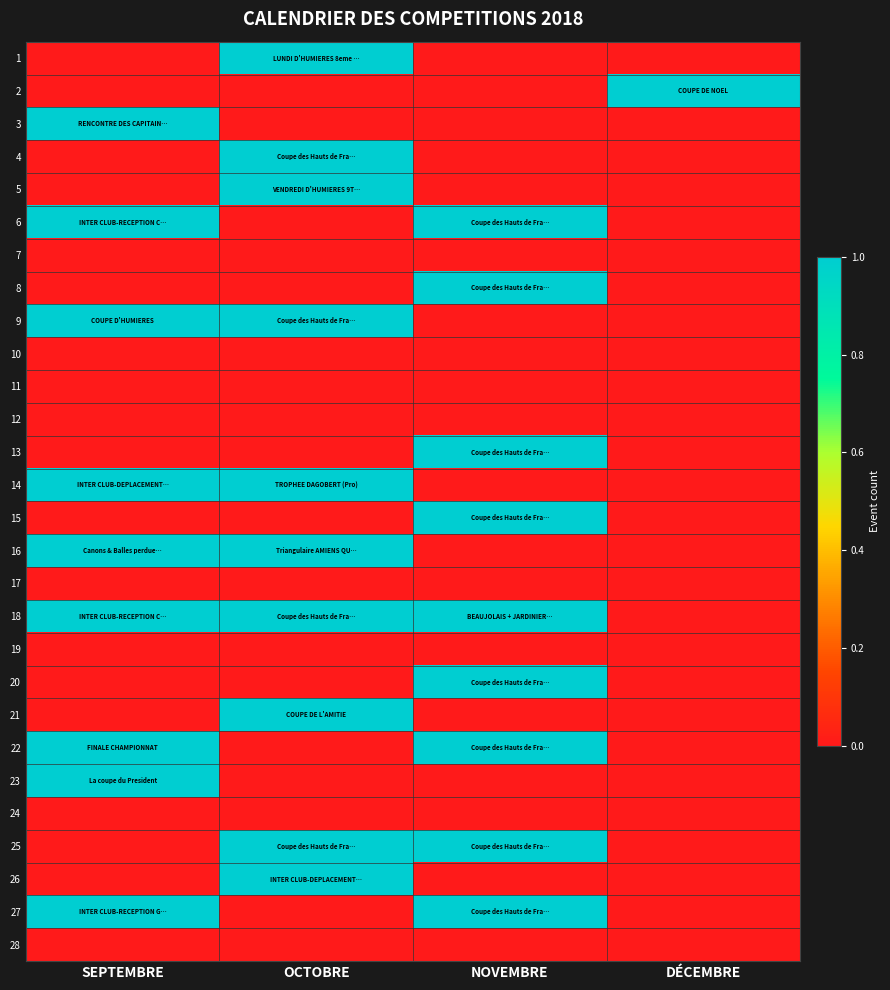

At which category is the sum across all series the highest?

OCTOBRE